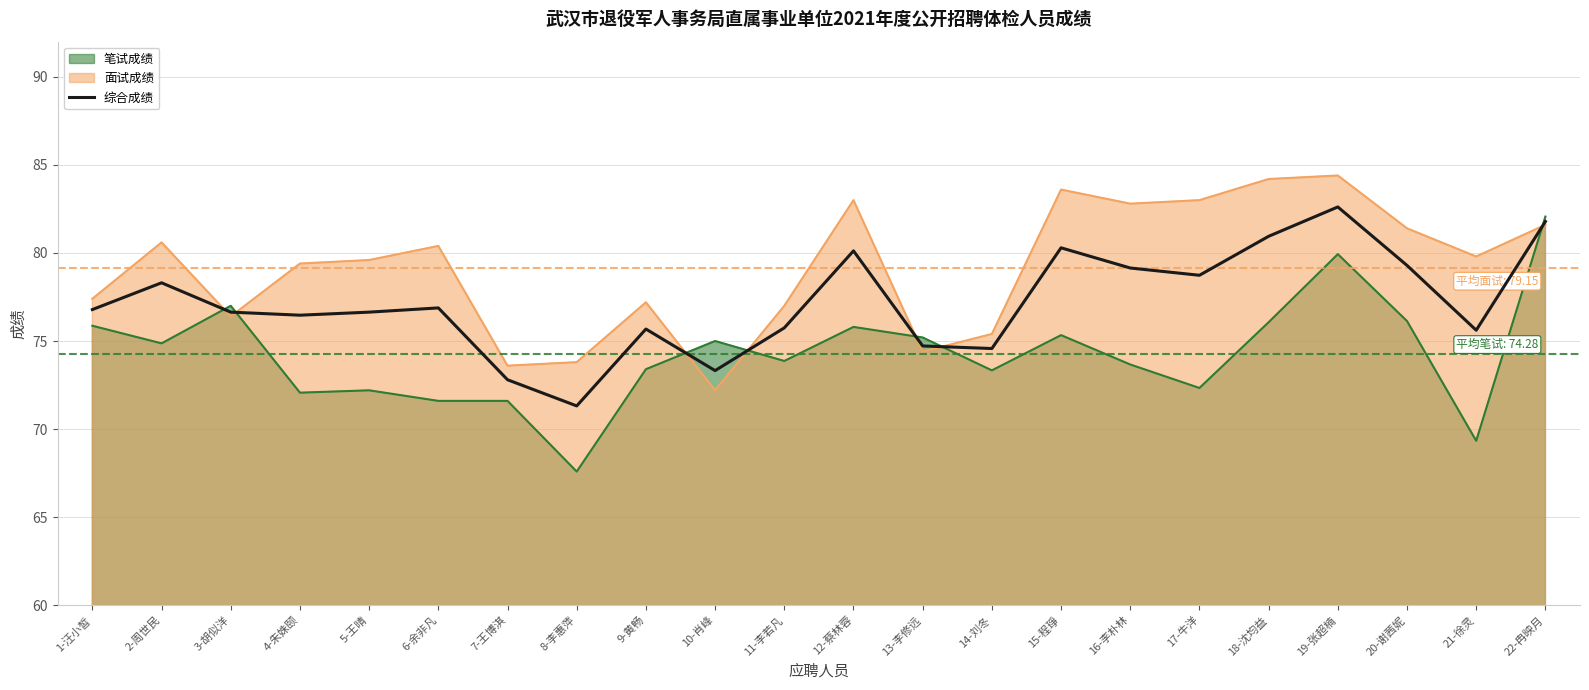

True or false: the data shows 79.3 at 20-谢茜妮.

True